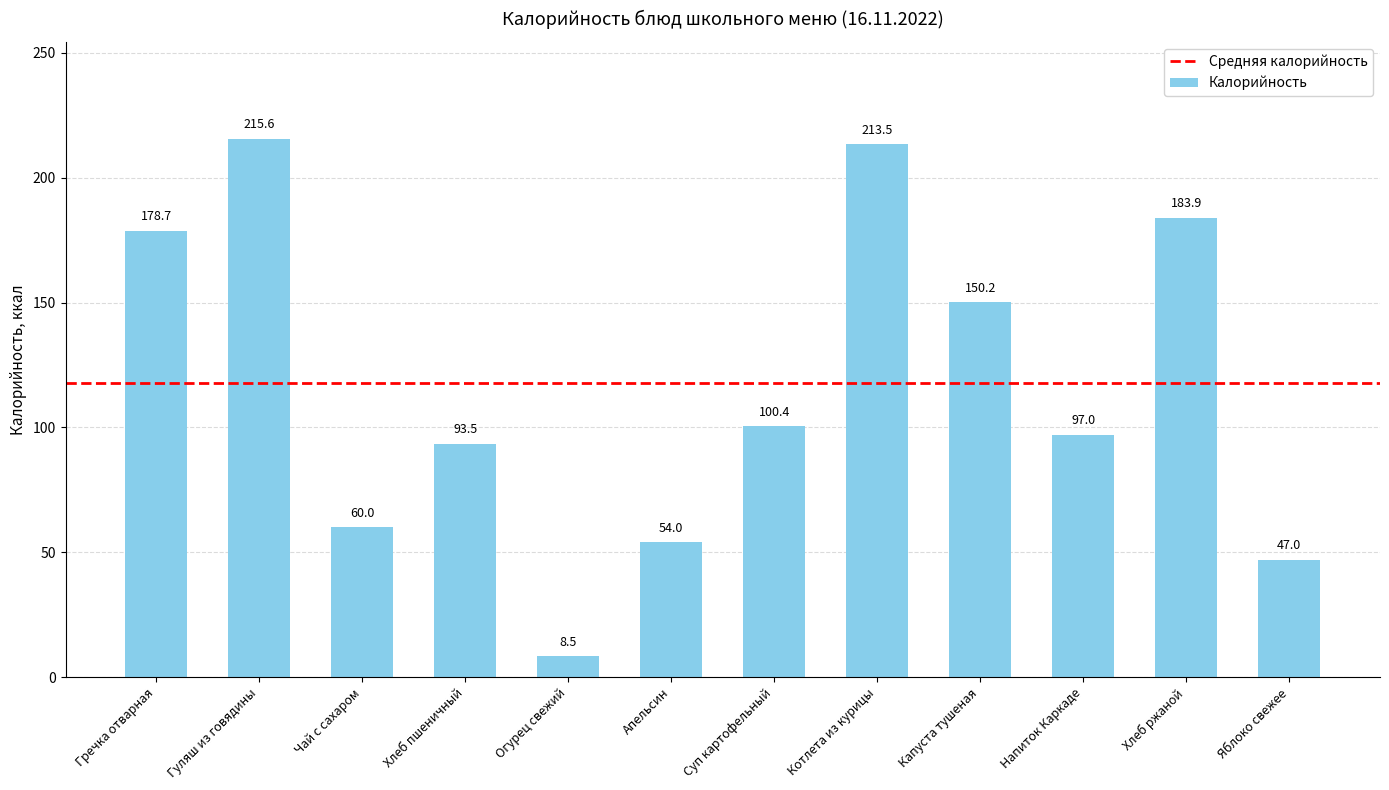

Which has a higher value, Хлеб ржаной or Хлеб пшеничный?

Хлеб ржаной